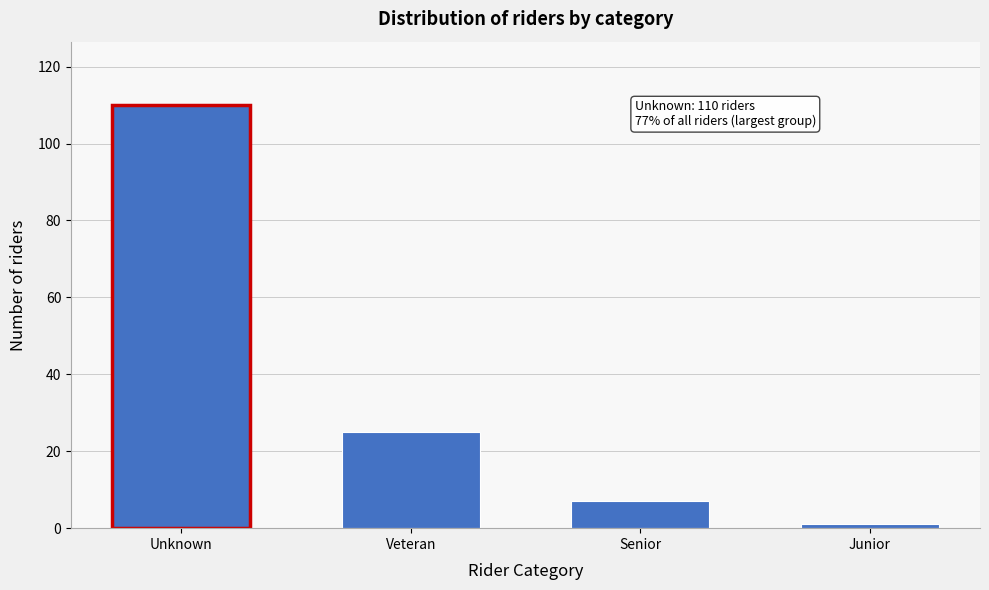

Reading right to left, what are all the values shown in this chart?

Junior=1	Senior=7	Veteran=25	Unknown=110